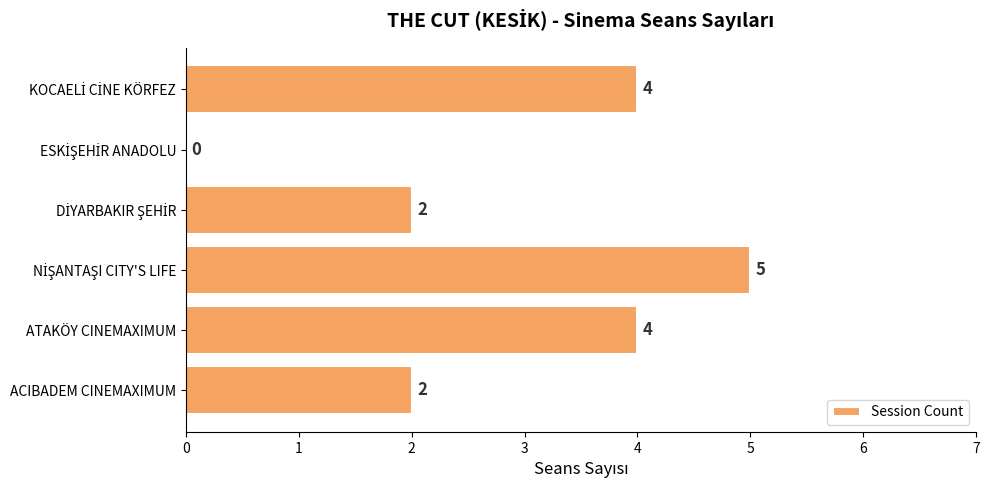

What is the ratio of the value at ACIBADEM CINEMAXIMUM to the value at ATAKÖY CINEMAXIMUM?

0.5